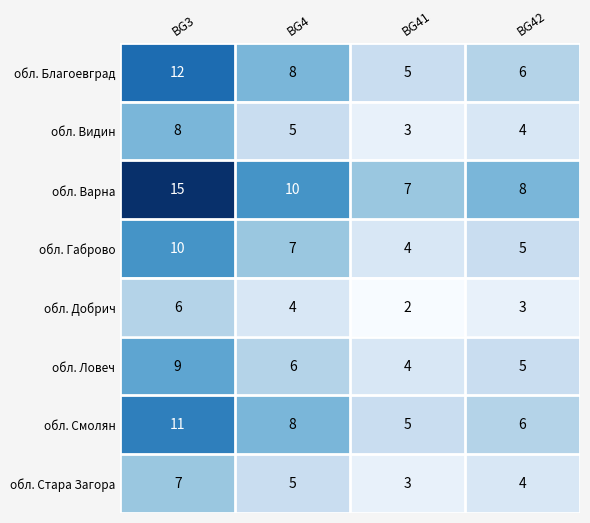

The value of обл. Ловеч at BG41 is 6. True or false?

False